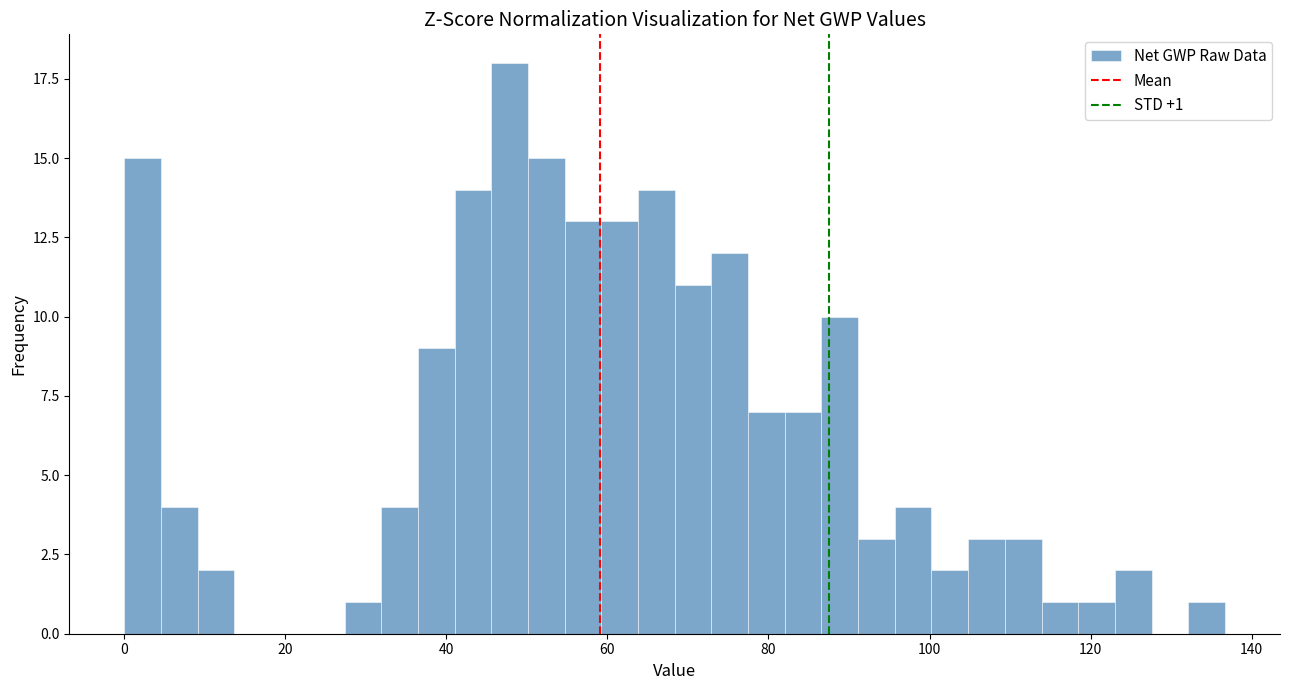

Around what value on the x-axis is the tallest bar? Give the approximate position of its centre, as read against the axis.

48